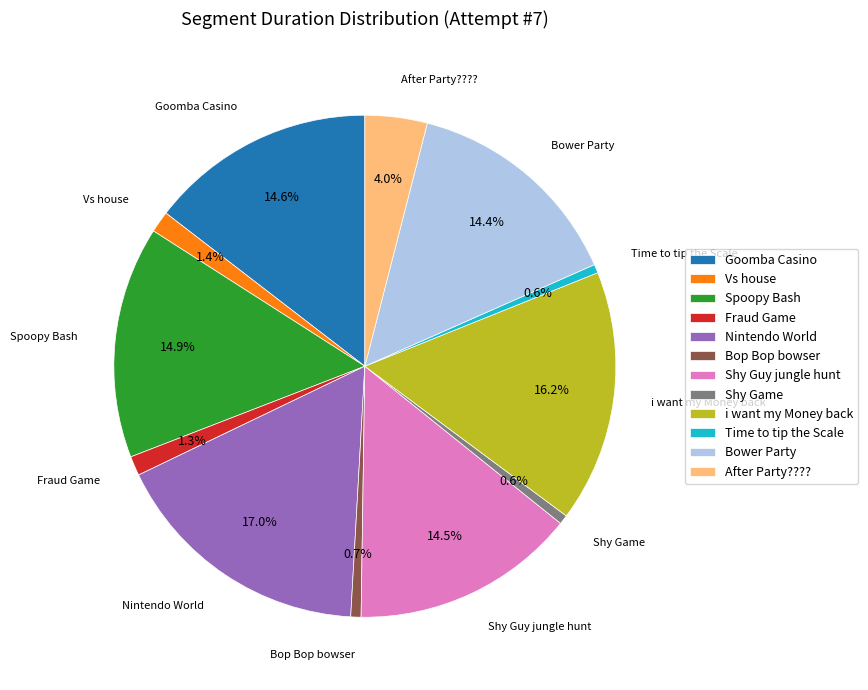

What percentage is the Nintendo World slice, to the nearest percent?

17%